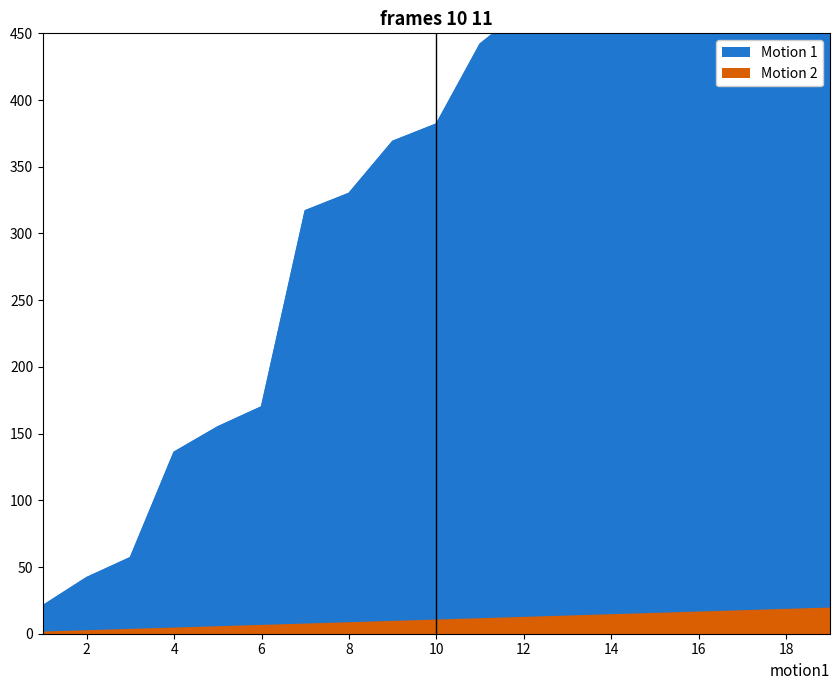

At 12, list the series in order from smallest to largest.

Motion 2, Motion 1